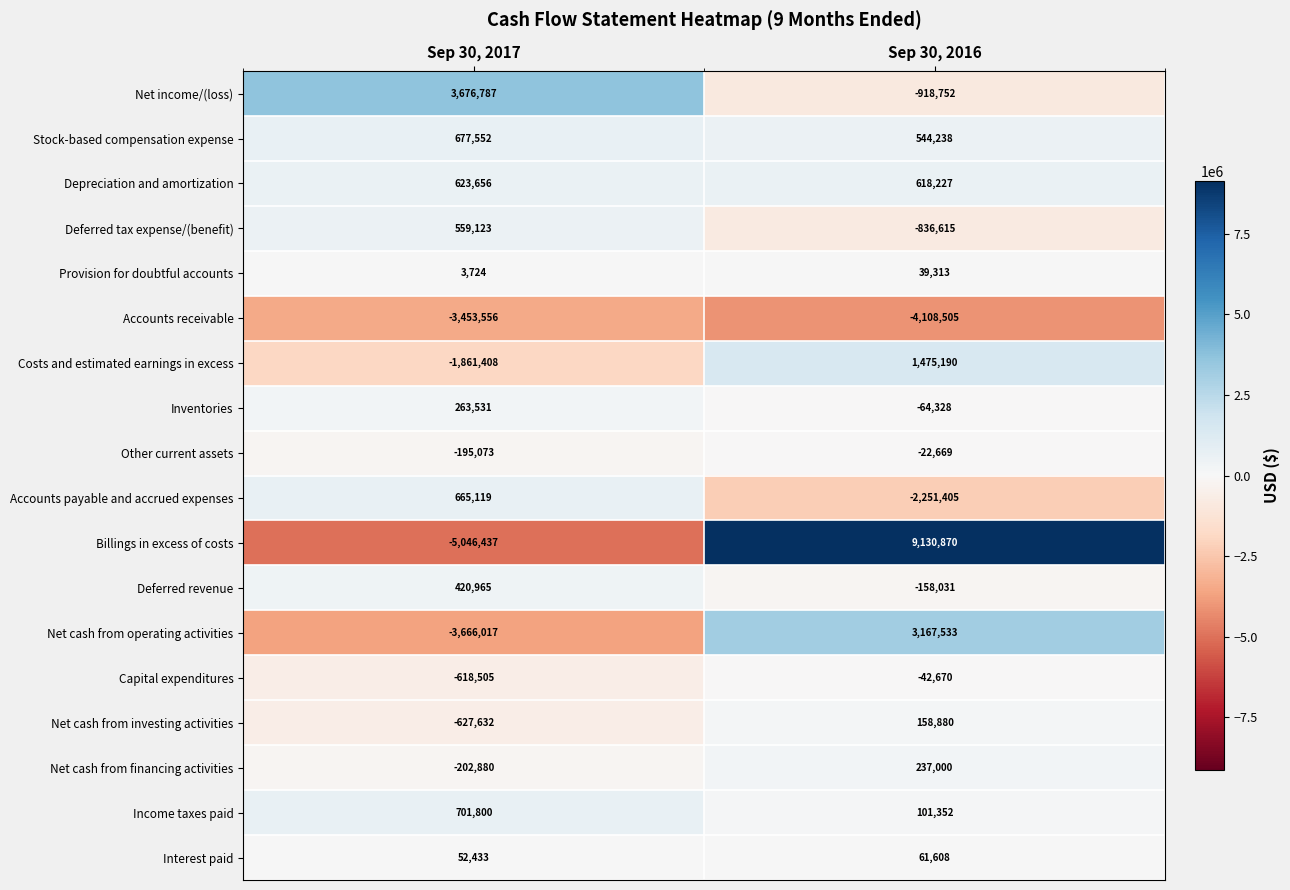

How many data points does each series have?

2